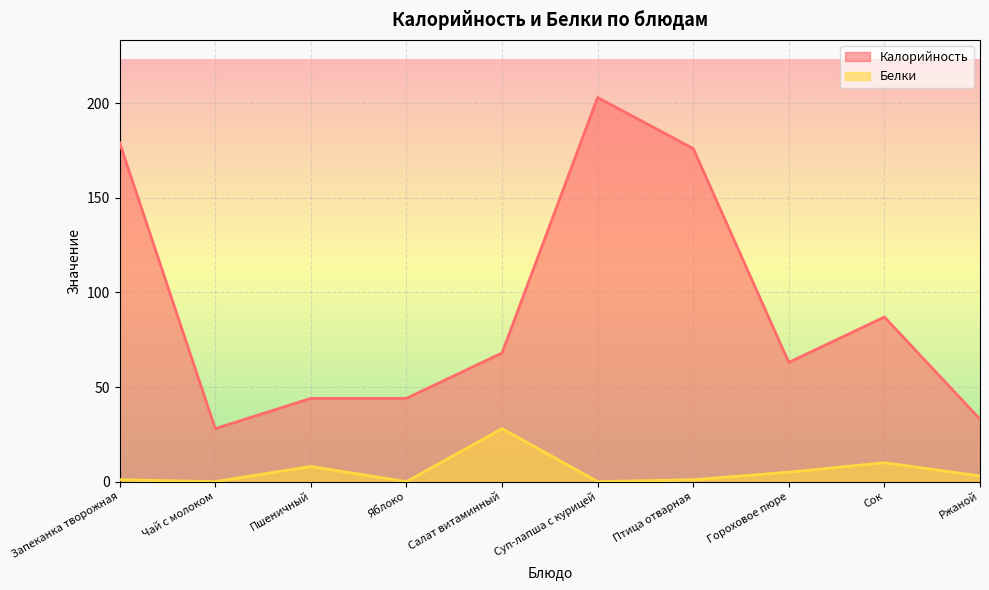

How many categories are shown in the chart?

10